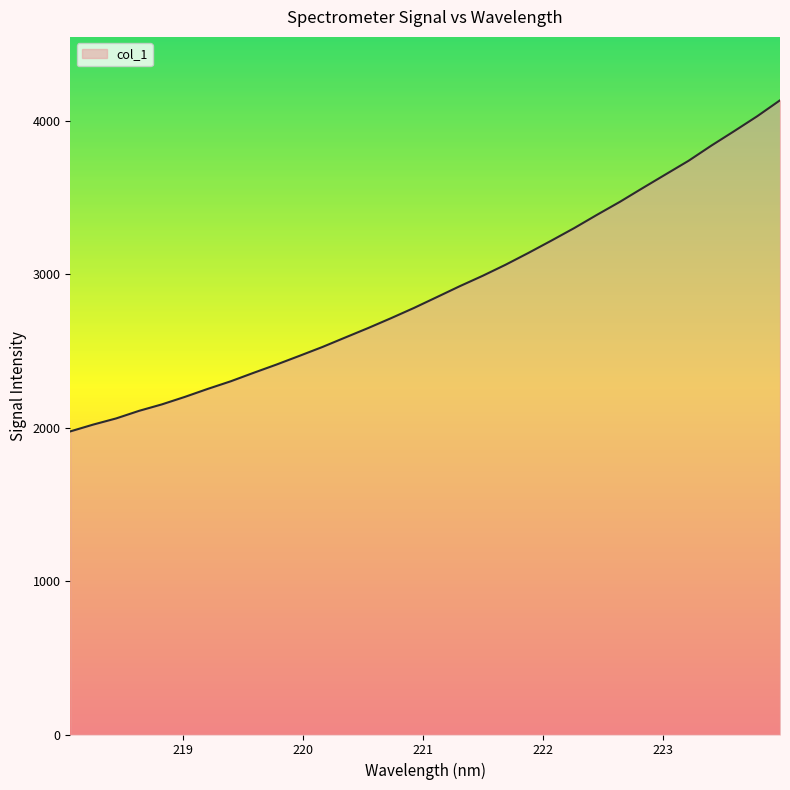

What is the smallest value displayed?

1974.6